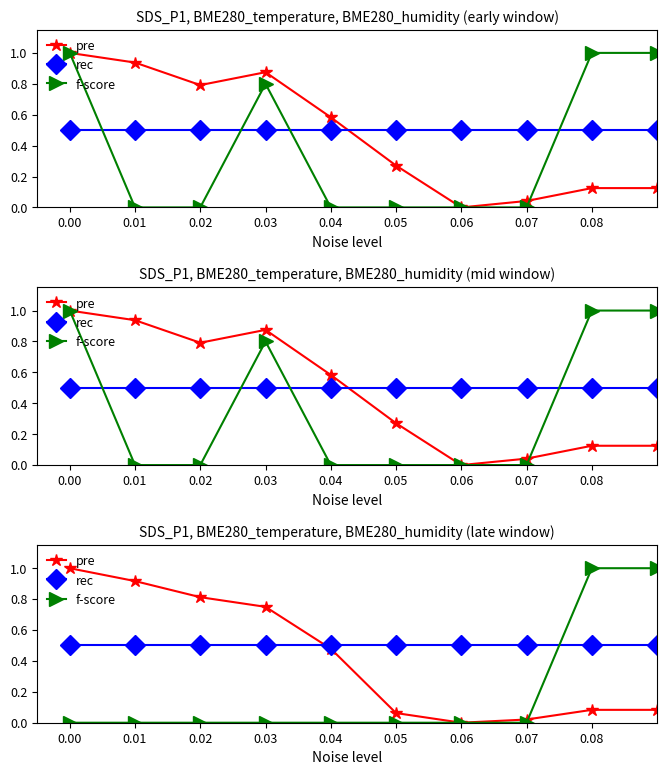

At which category is the sum across all series the highest?

0.08